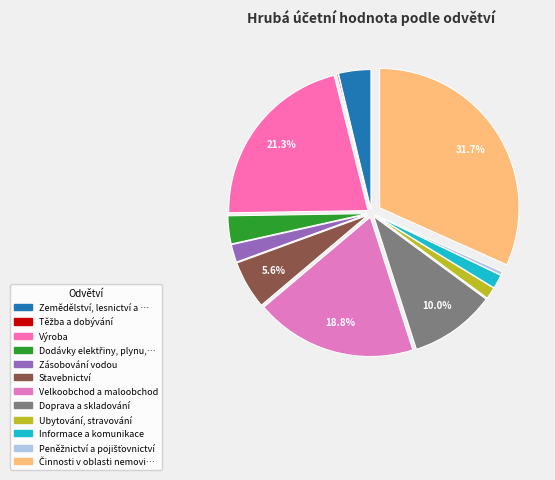

Does any single category account for the majority?

No